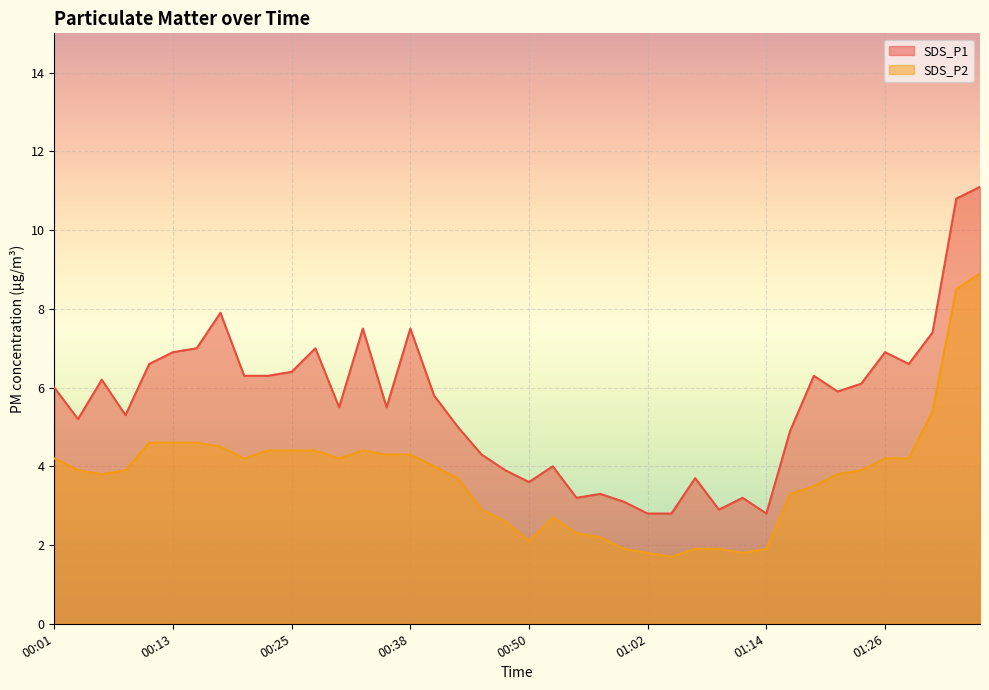

Rank the series by their maximum value, from lowest to highest.

SDS_P2, SDS_P1